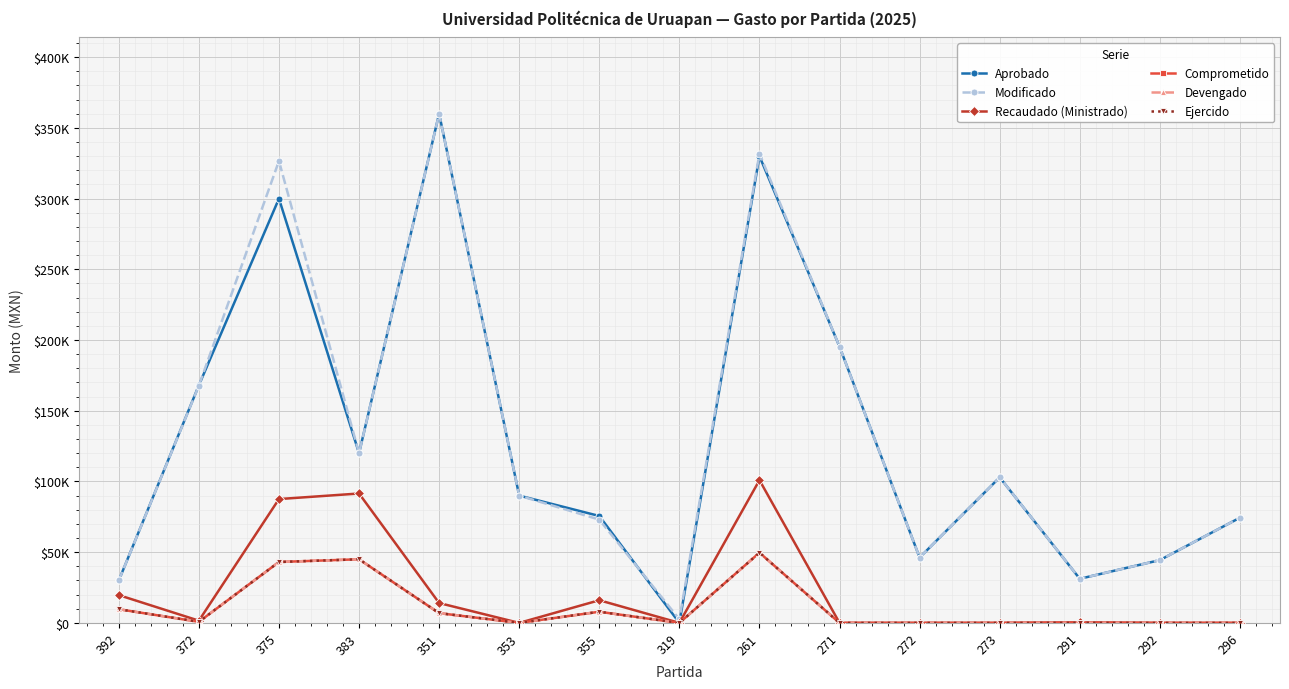

True or false: Recaudado (Ministrado) and Ejercido intersect in this chart.

False